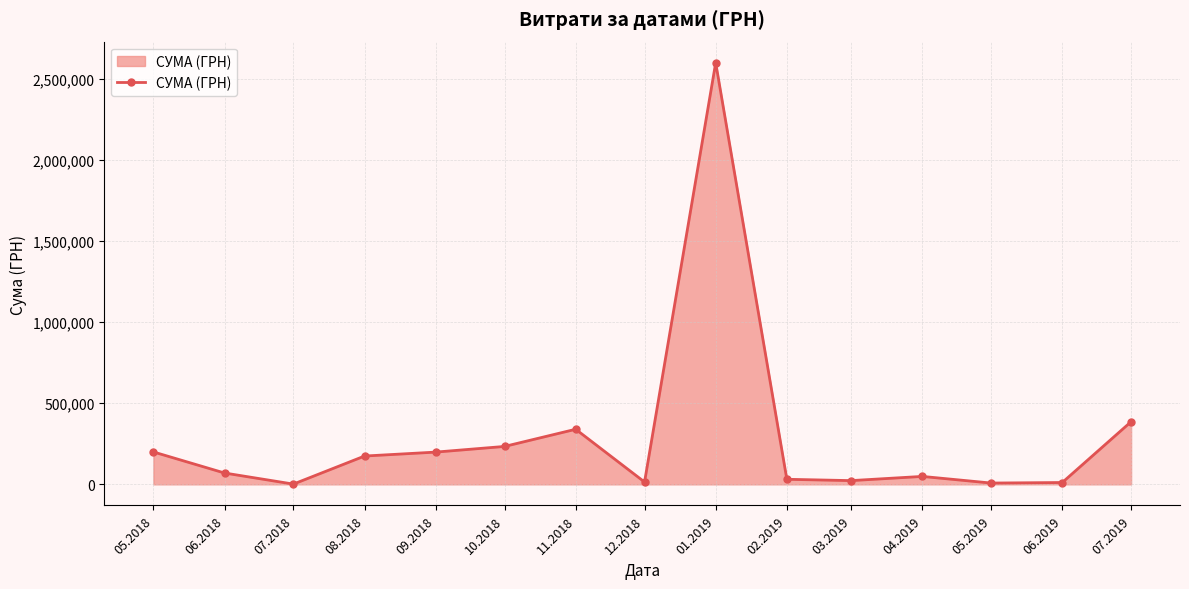

How many interior local peaks (higher than both neighbors) does the data have?

3